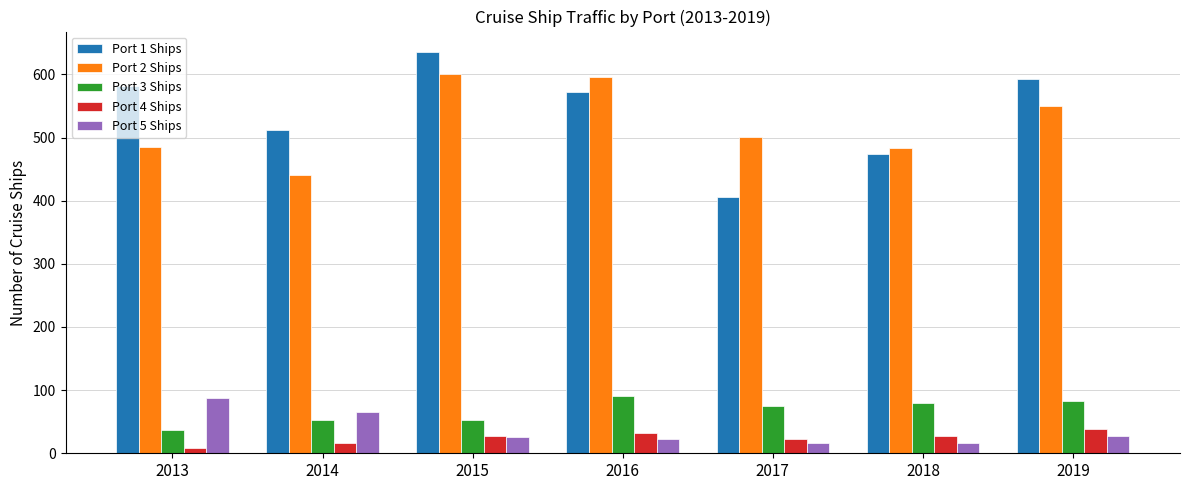

What is the greatest value displayed?

636